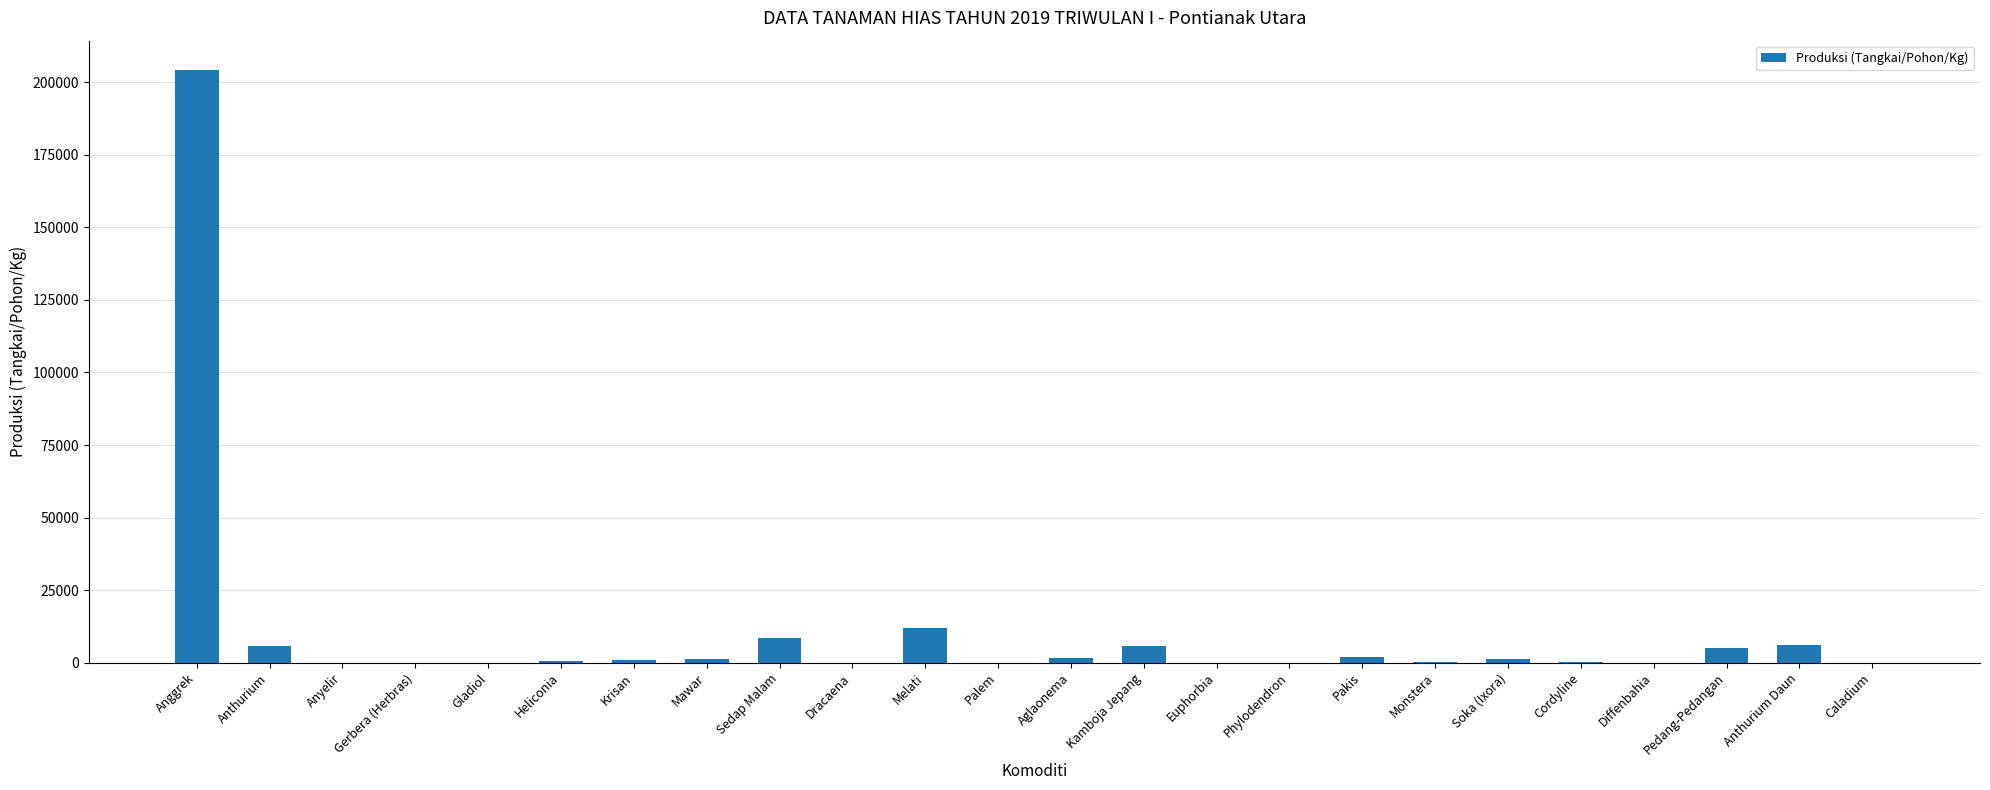

Is it true that the value at Anthurium Daun is 6003?

True